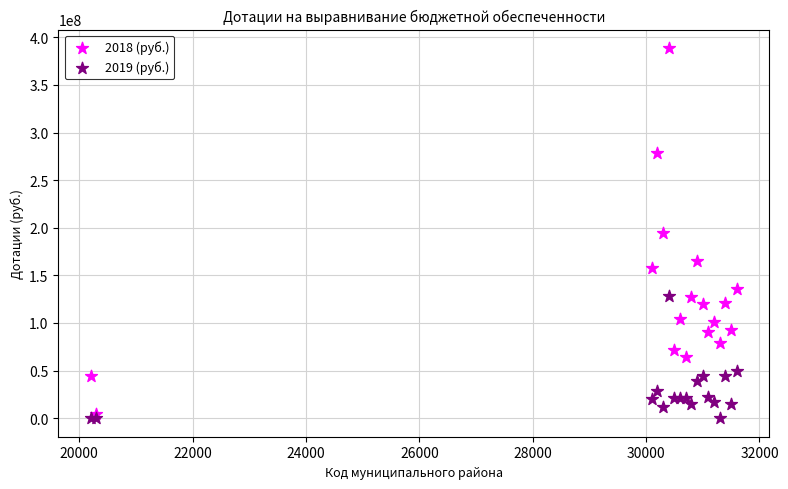

Which series reaches the maximum Y coordinate?

2018 (руб.)